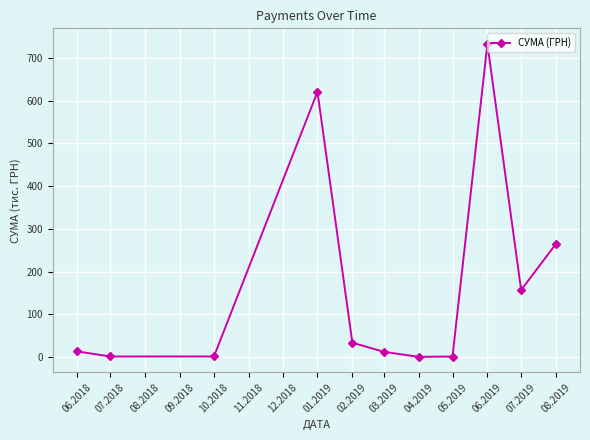

How many values exceed 13?

6